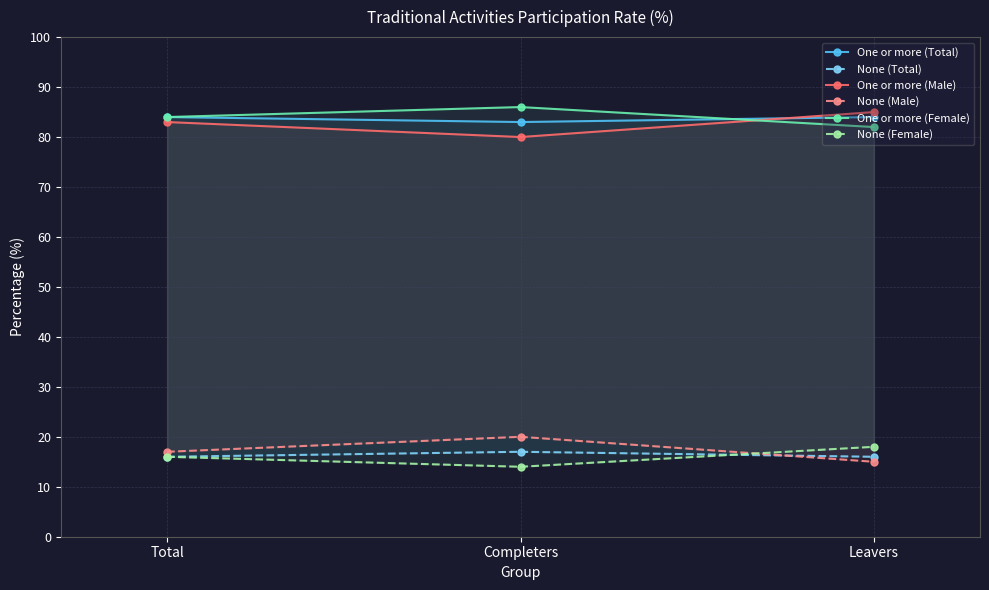

Which series changed the most between Completers and Leavers?

One or more (Male)